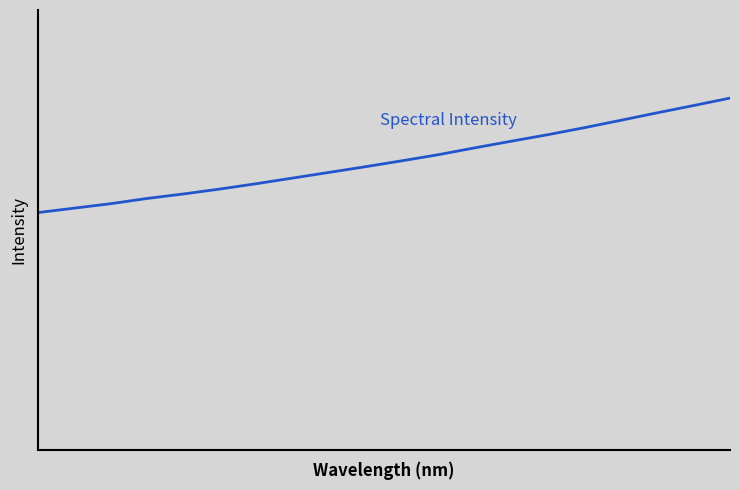

True or false: the data has more than 0 interior local peaks.

False